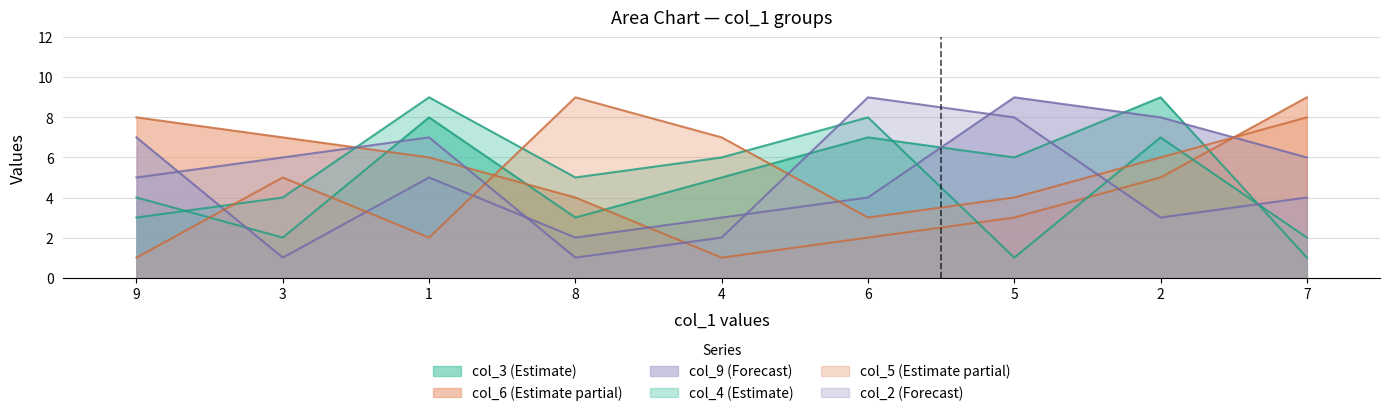

Where is col_4 nearest to the value 5?

8